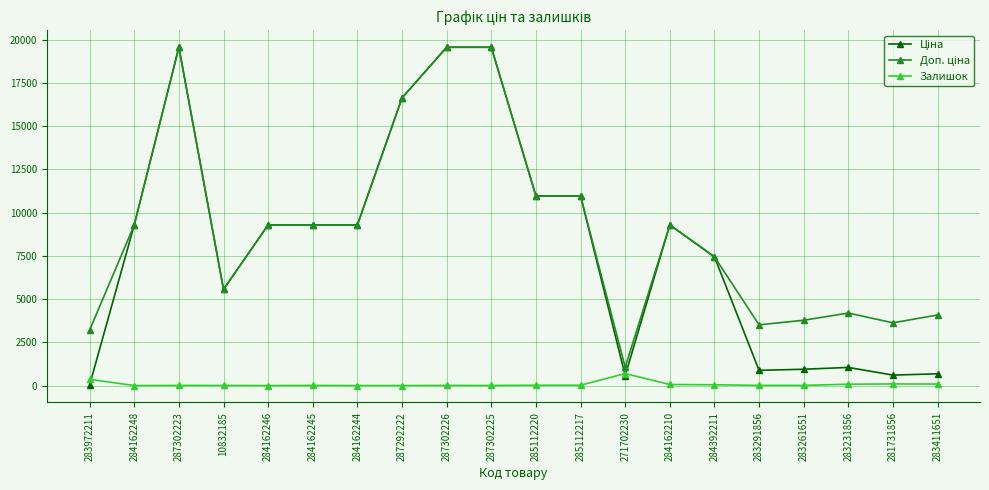

What is the maximum value for Залишок?

694.0